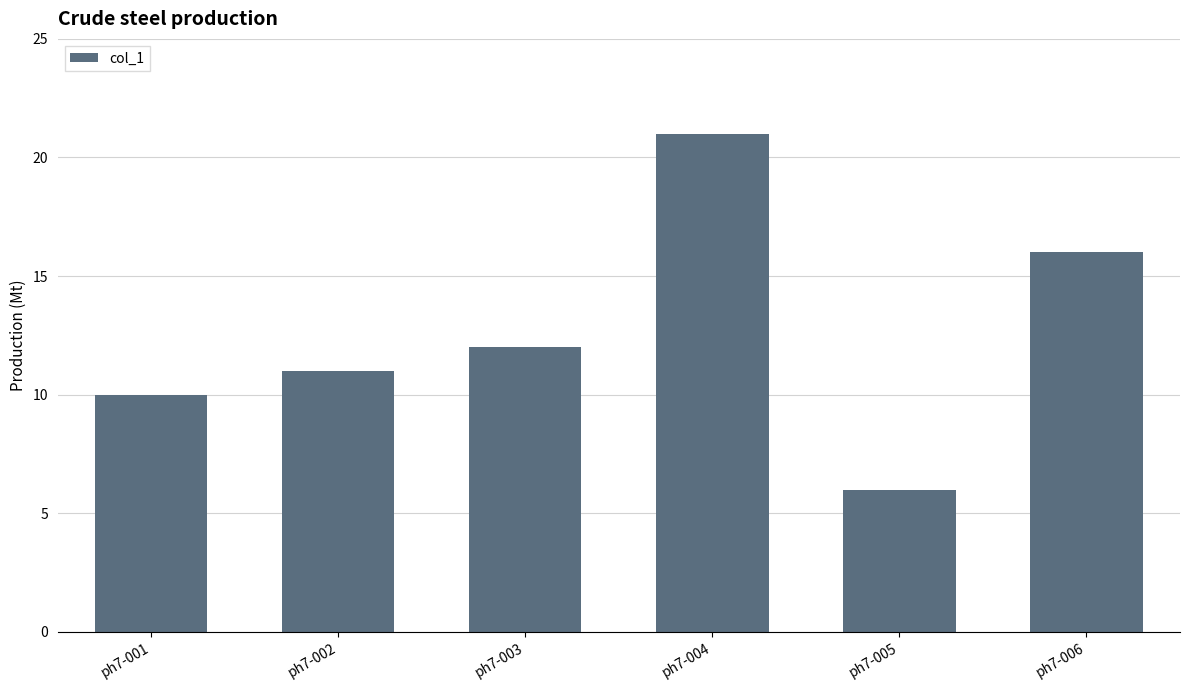

Reading right to left, extract all data points from this chart.

ph7-006=16	ph7-005=6	ph7-004=21	ph7-003=12	ph7-002=11	ph7-001=10